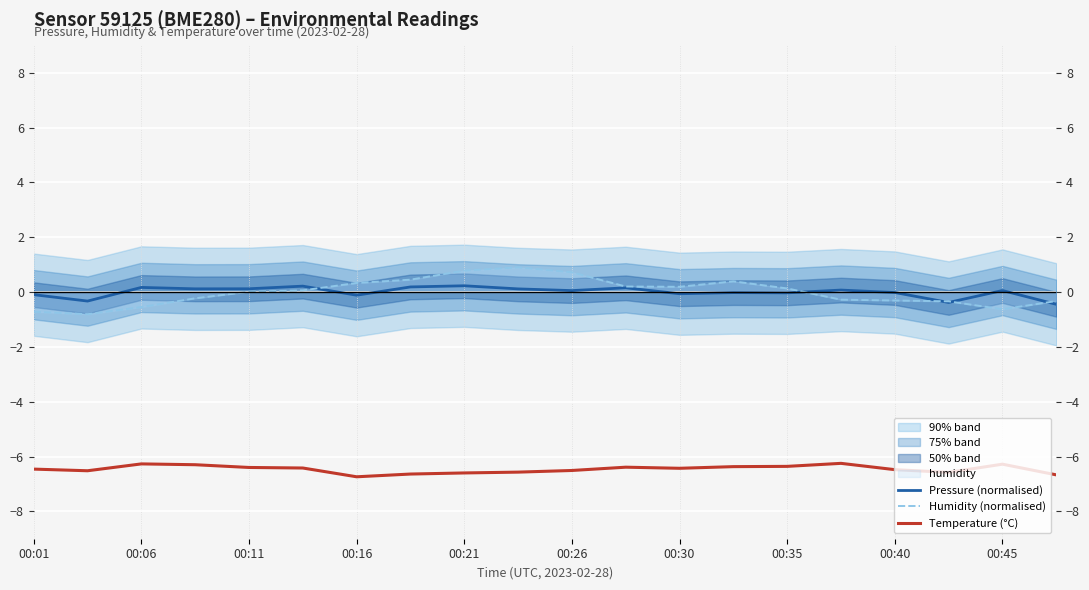

What is the sum of the Pressure (normalised) values at 10 and 00:26?

0.3